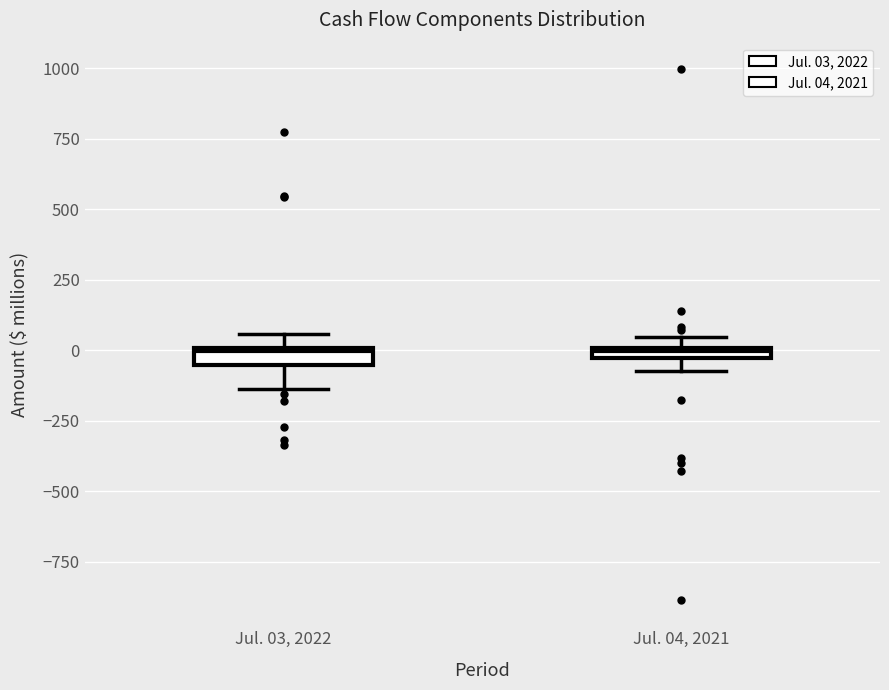

Where is the lower edge of the box for Jul. 03, 2022 on the y-axis? The values are not printed on the chart, so give them approximately, as read against the axis.

-50